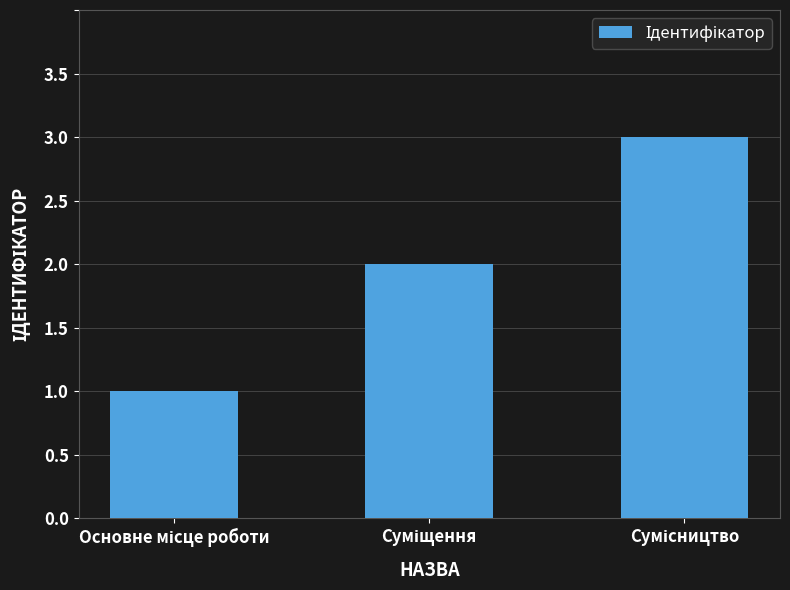

What is the greatest value displayed?

3